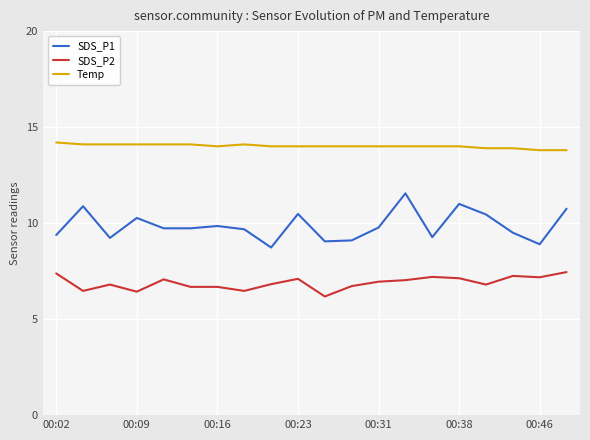

True or false: Temp and SDS_P2 intersect in this chart.

False